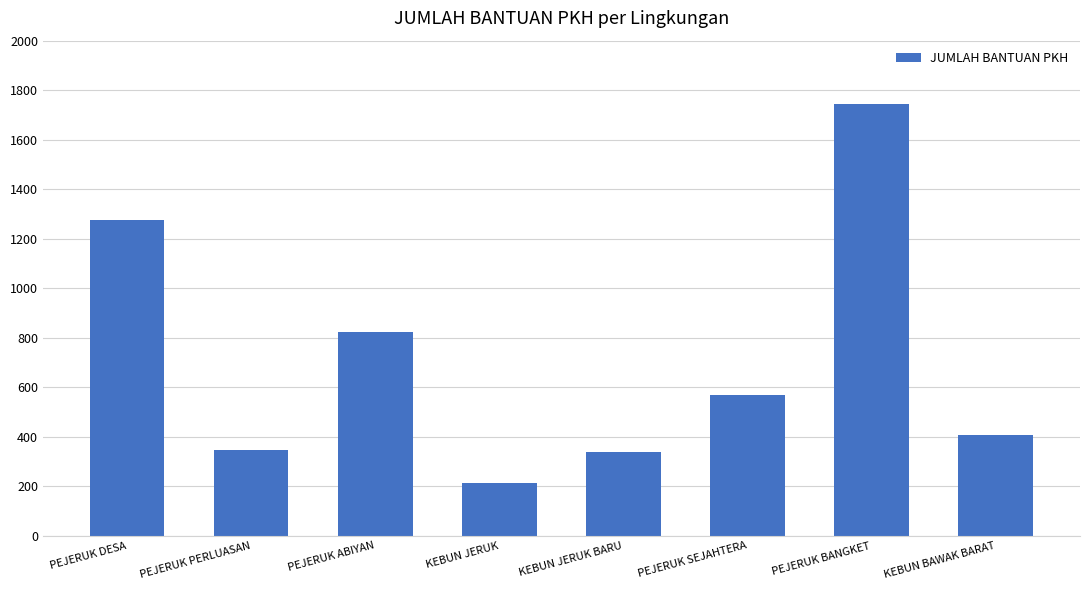

Which has a higher value, PEJERUK SEJAHTERA or PEJERUK PERLUASAN?

PEJERUK SEJAHTERA